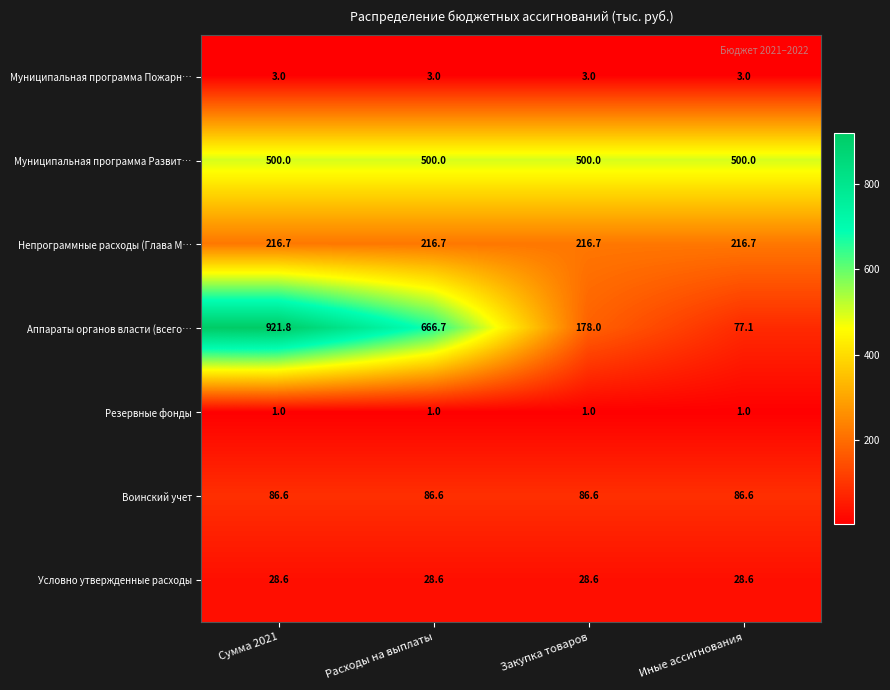

What is the total value across all series at Сумма 2021?

1757.7